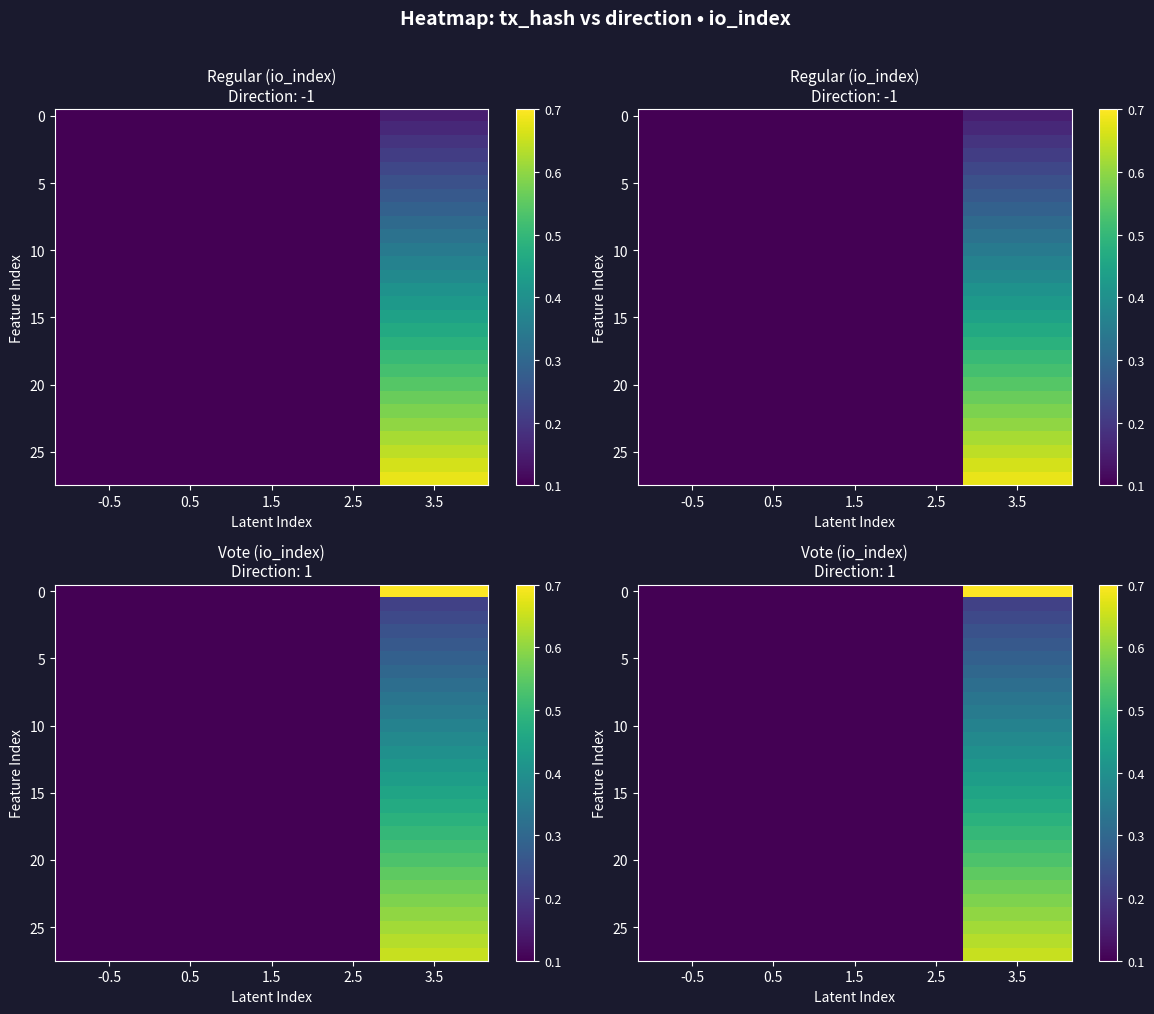

At how many categories does at least one series exceed 0?

4